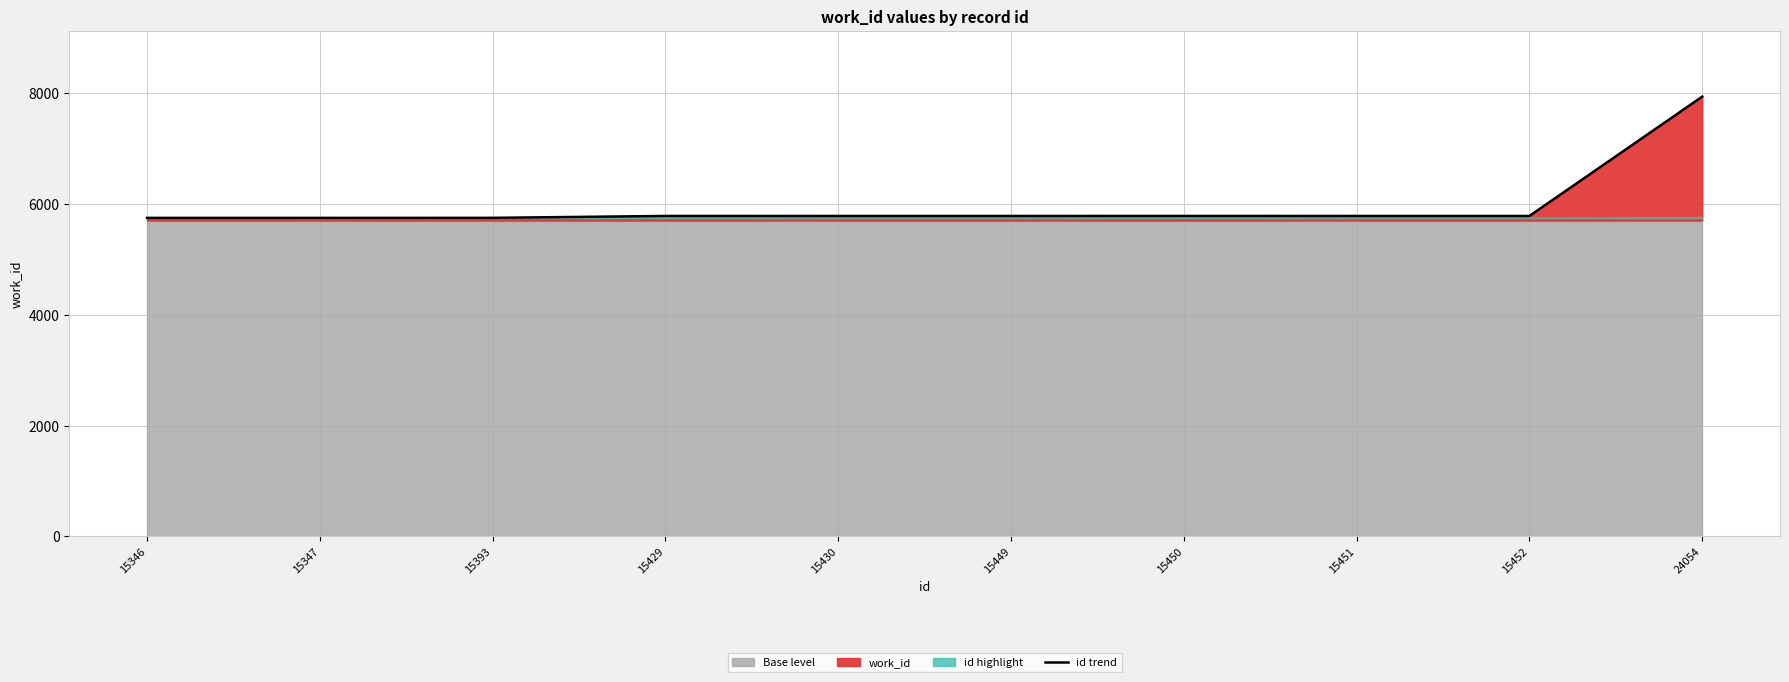

The value at 15429 is 1313. True or false?

False